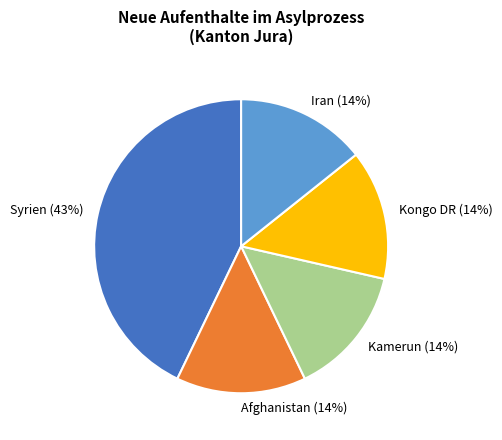

How many segments does this pie chart have?

5